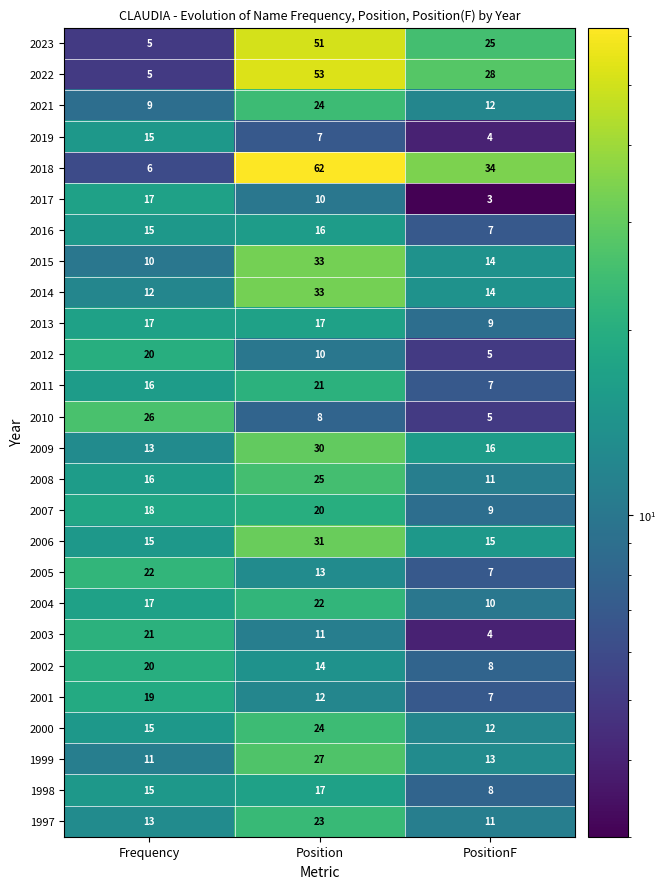

What is the difference between the maximum and second lowest values in the 2017 series?

7